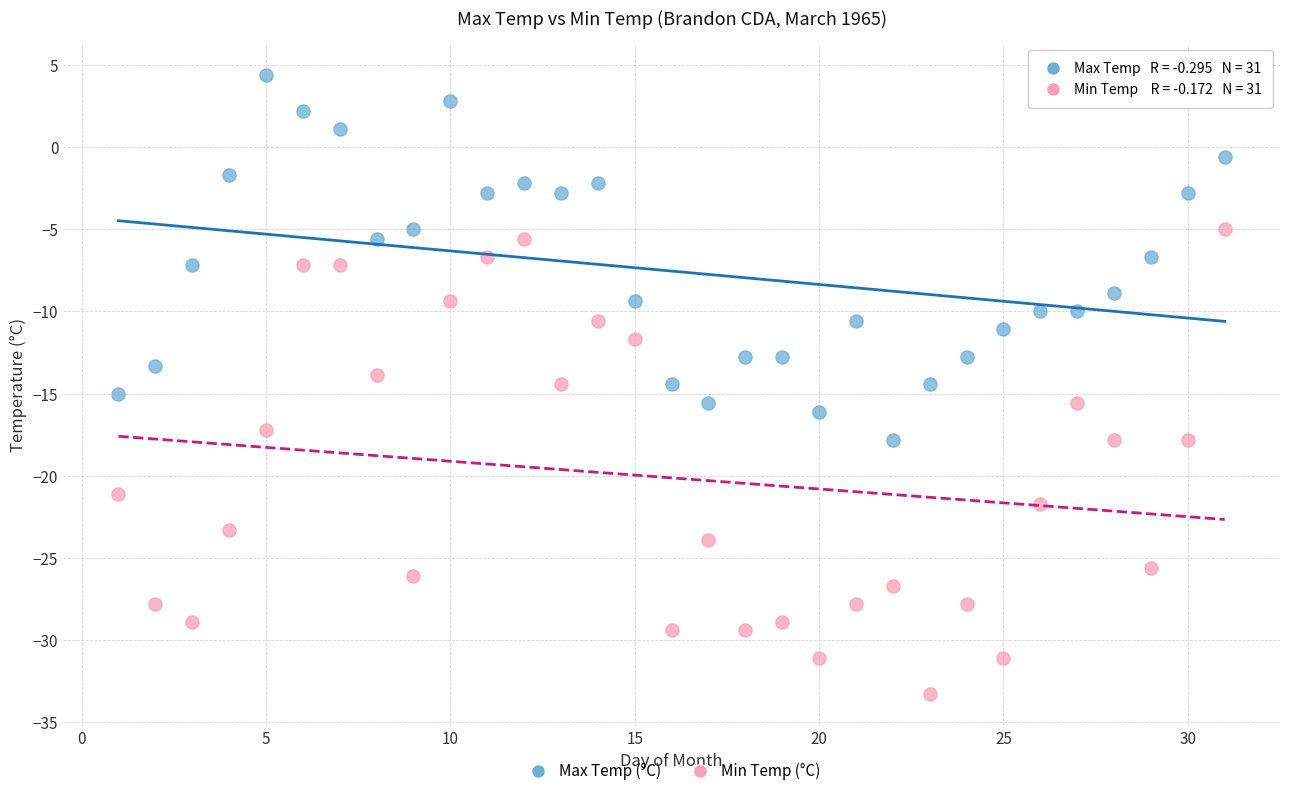

Which series has the widest spread of Y values?

Min Temp (°C)